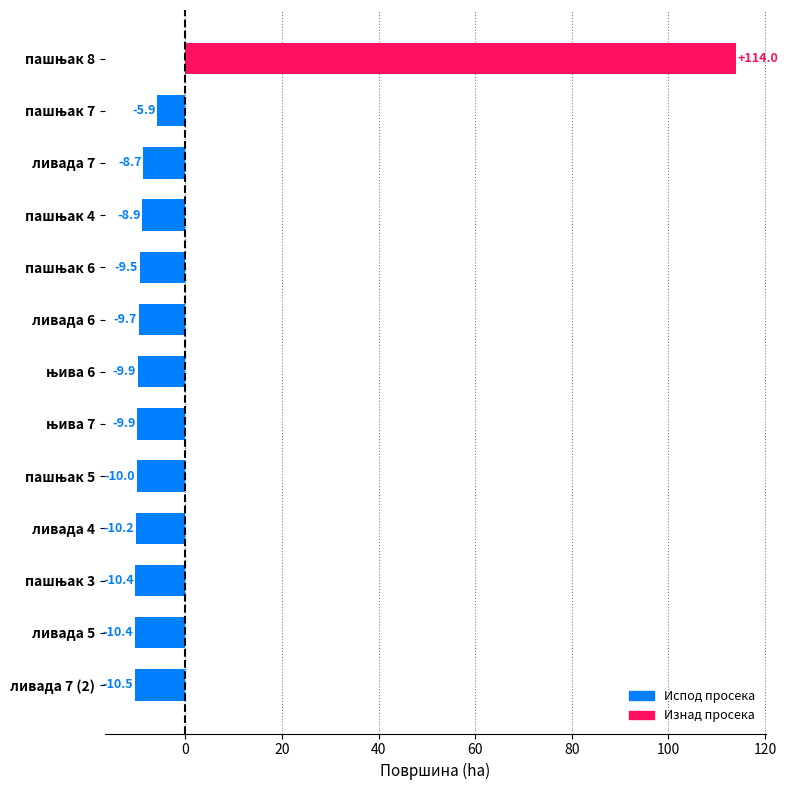

Does the chart contain any negative values?

Yes